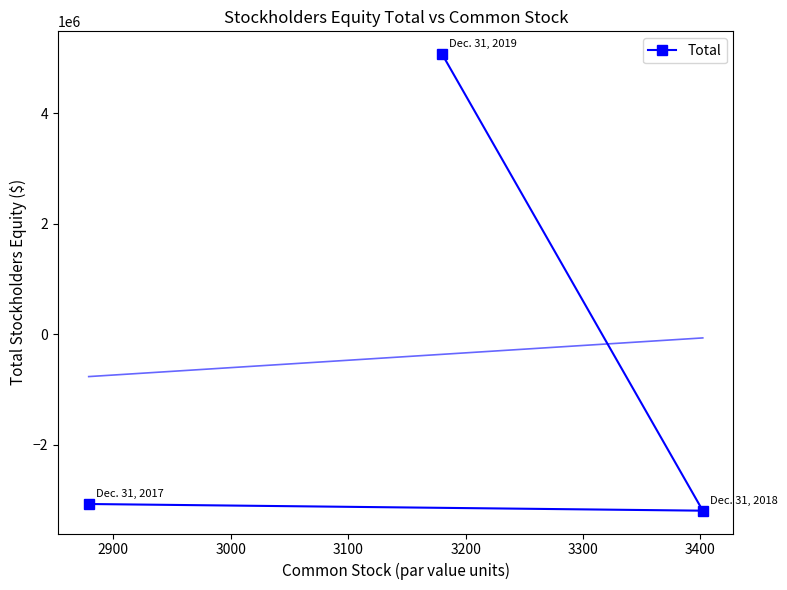

What is the value of the Total point at the 1st from the left?

-3070114